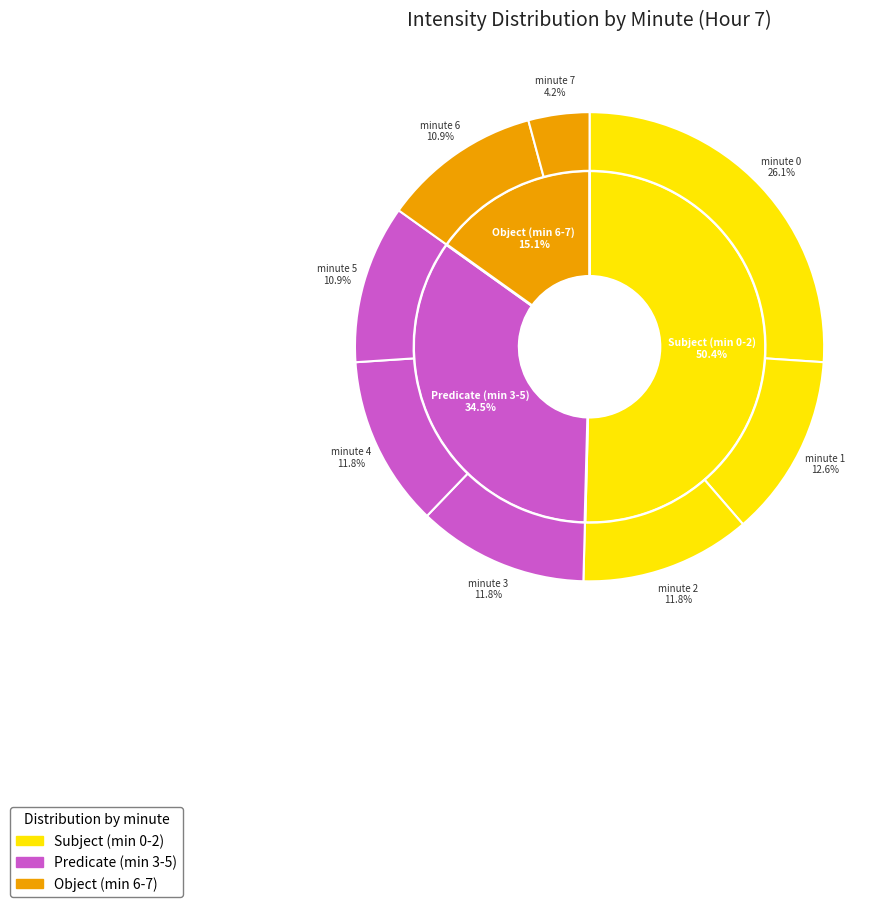

Do minute 1 and minute 4 together represent more than half of the pie?

No